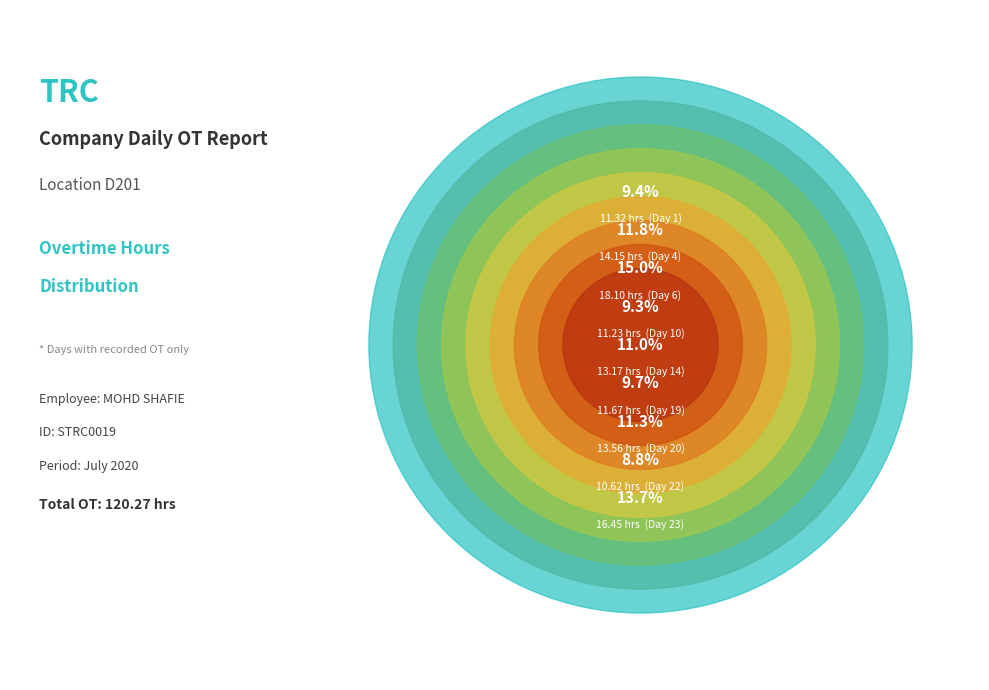

Between Day 6 and Day 23, which is larger?

Day 6